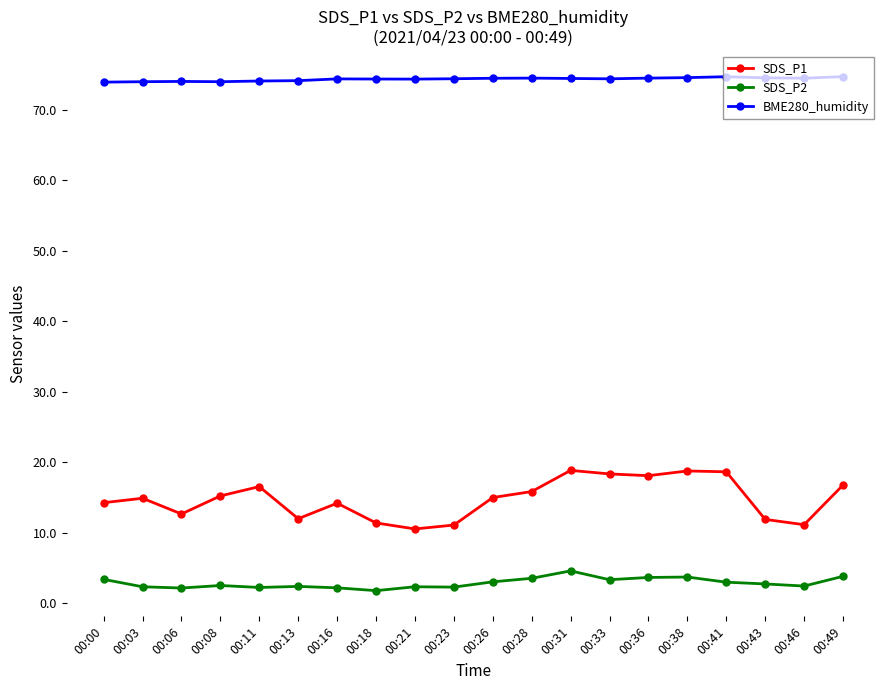

What is the minimum value shown in the chart?

1.8